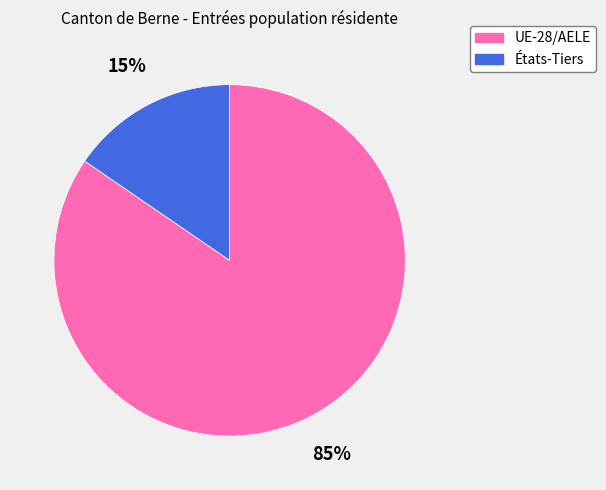

The UE-28/AELE slice represents 95% of the pie. True or false?

False